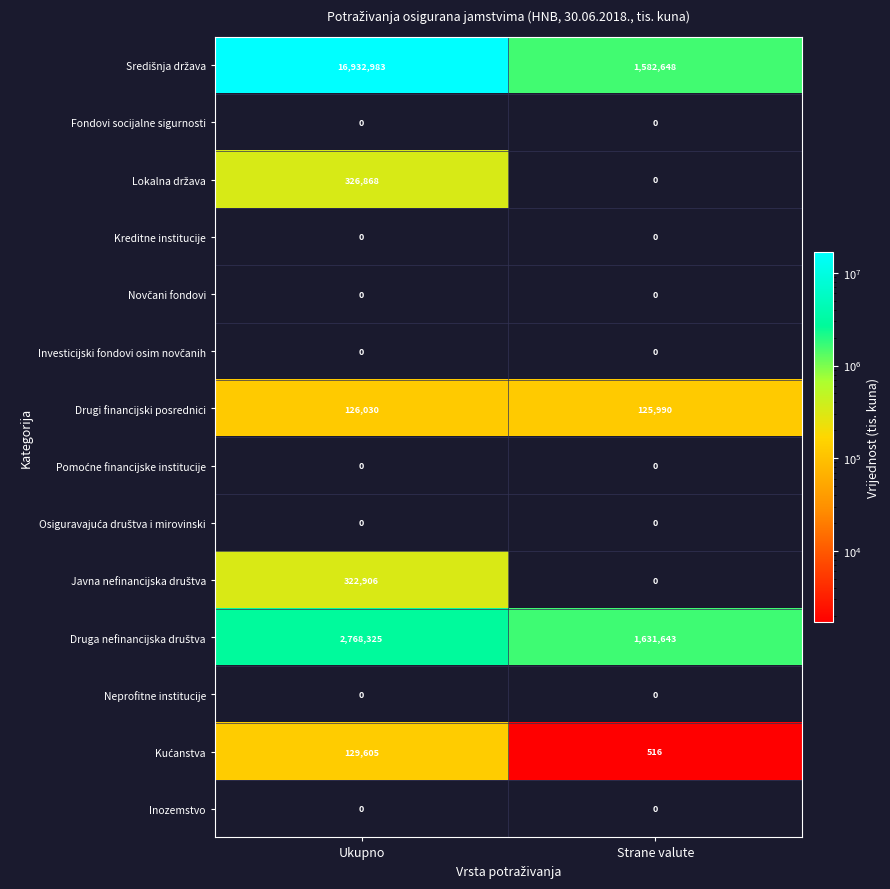

At how many categories does at least one series exceed 6113380?

1